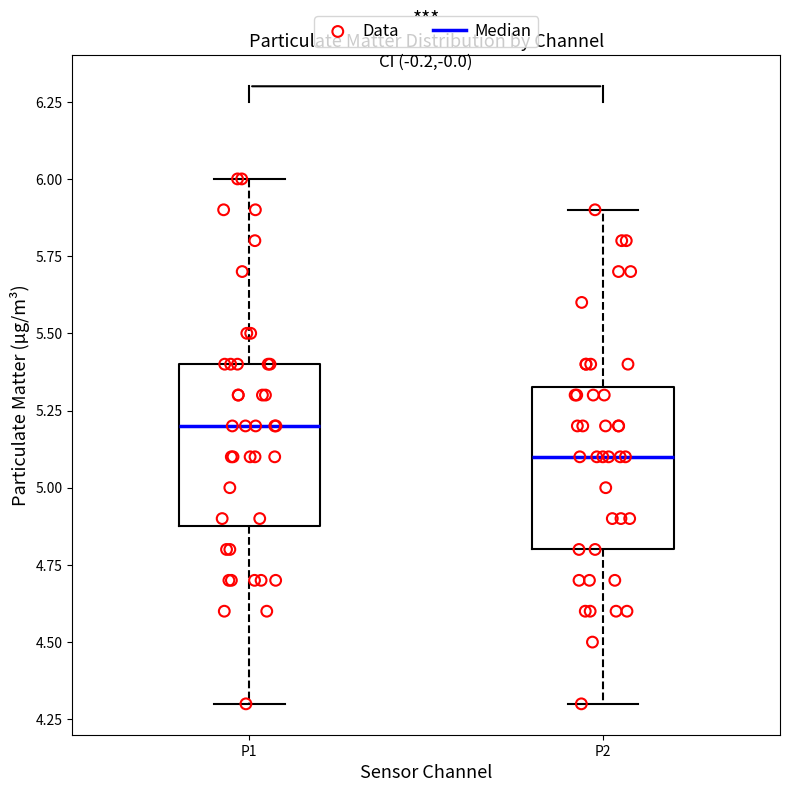

Where does the lower whisker of the box for P1 end on the y-axis? The values are not printed on the chart, so give them approximately, as read against the axis.

4.30